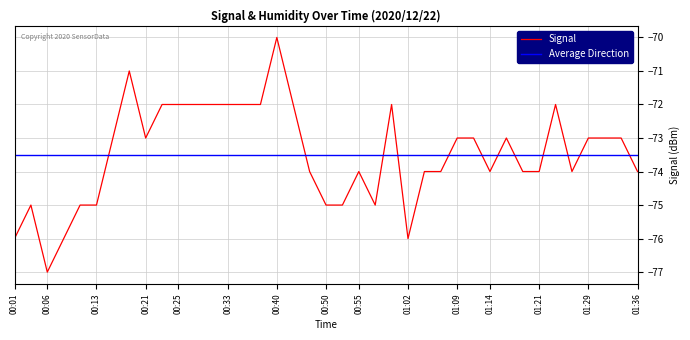

The Signal series shows -72 at 00:25. True or false?

True